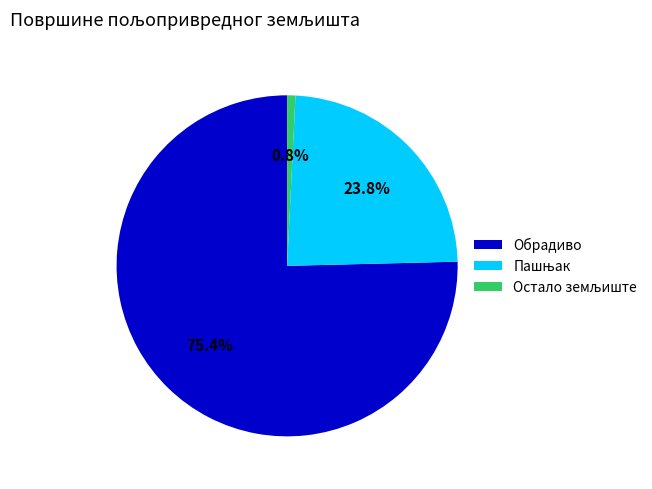

Which category has the biggest portion of the pie?

Обрадиво